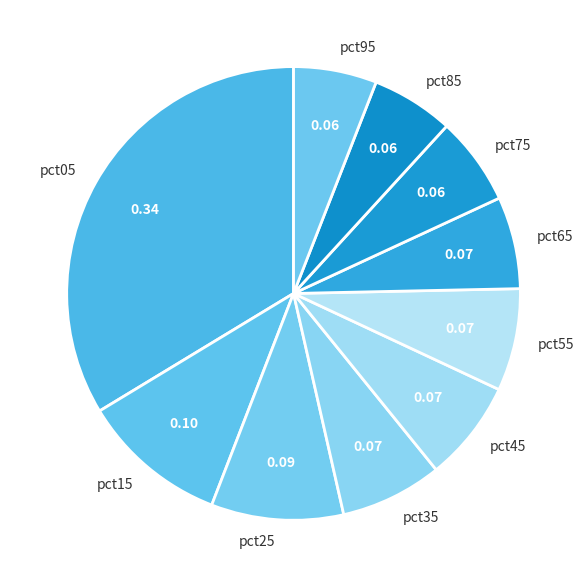

Which category has the biggest portion of the pie?

pct05